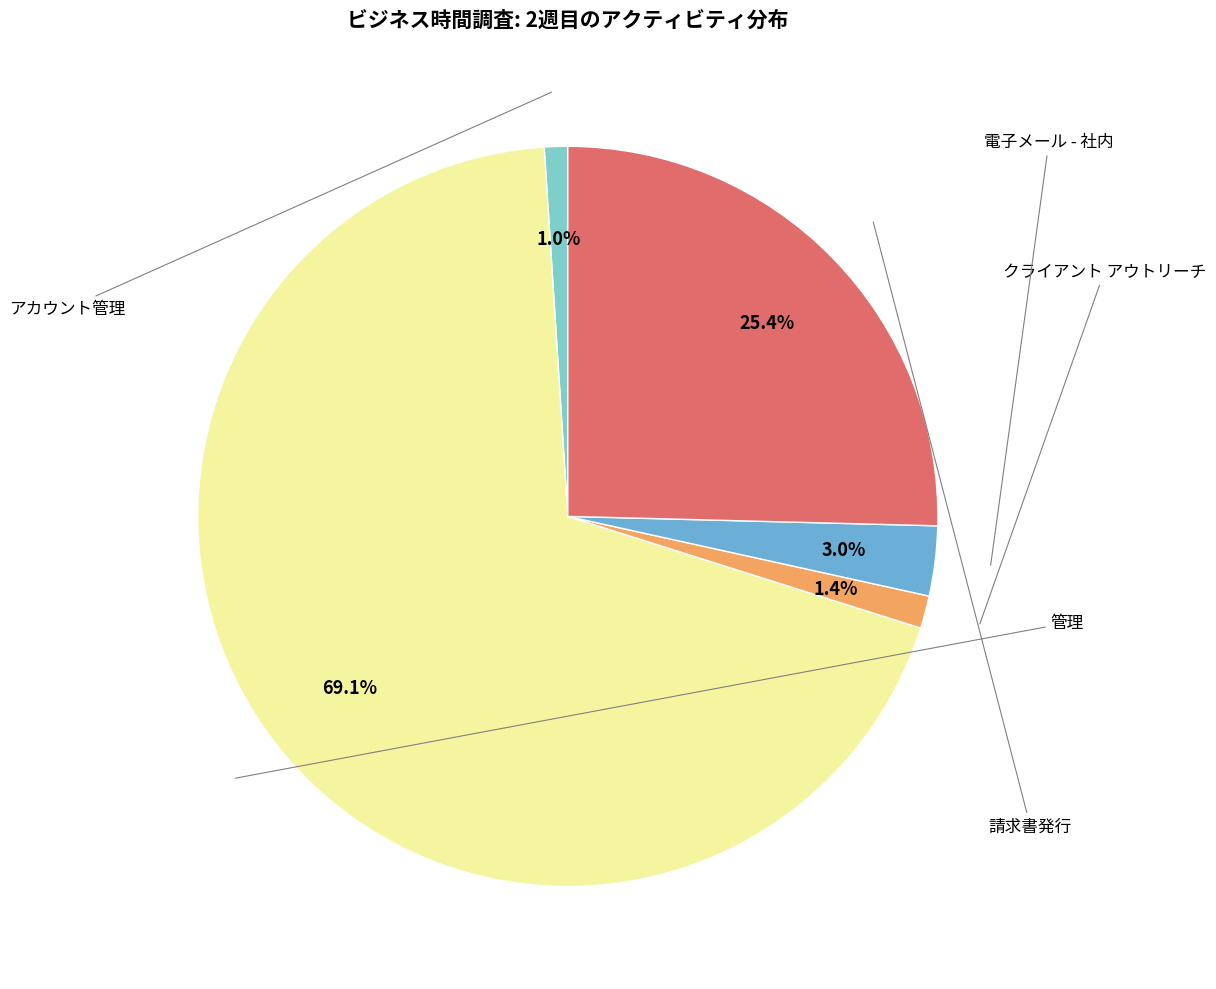

How many slices are in this pie chart?

5